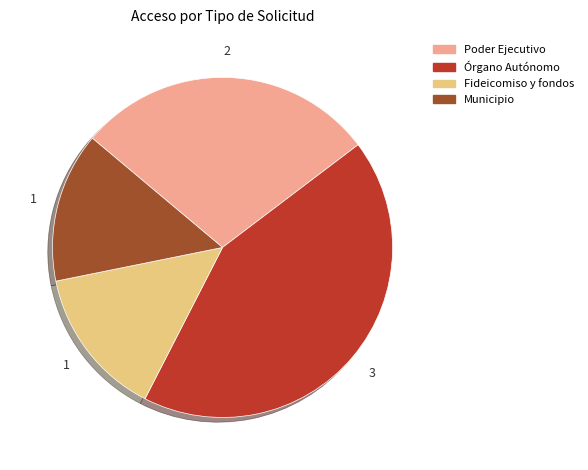

Is Poder Ejecutivo the majority of the pie?

No